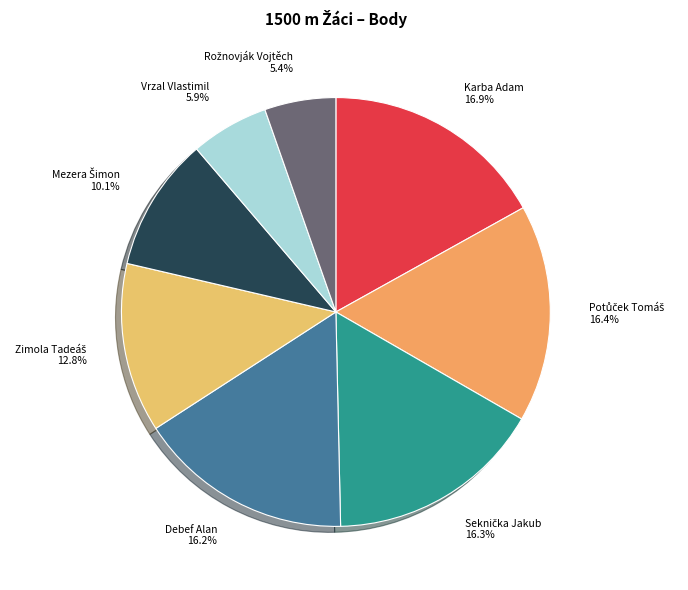

To the nearest percent, what is the average slice percentage?

12%